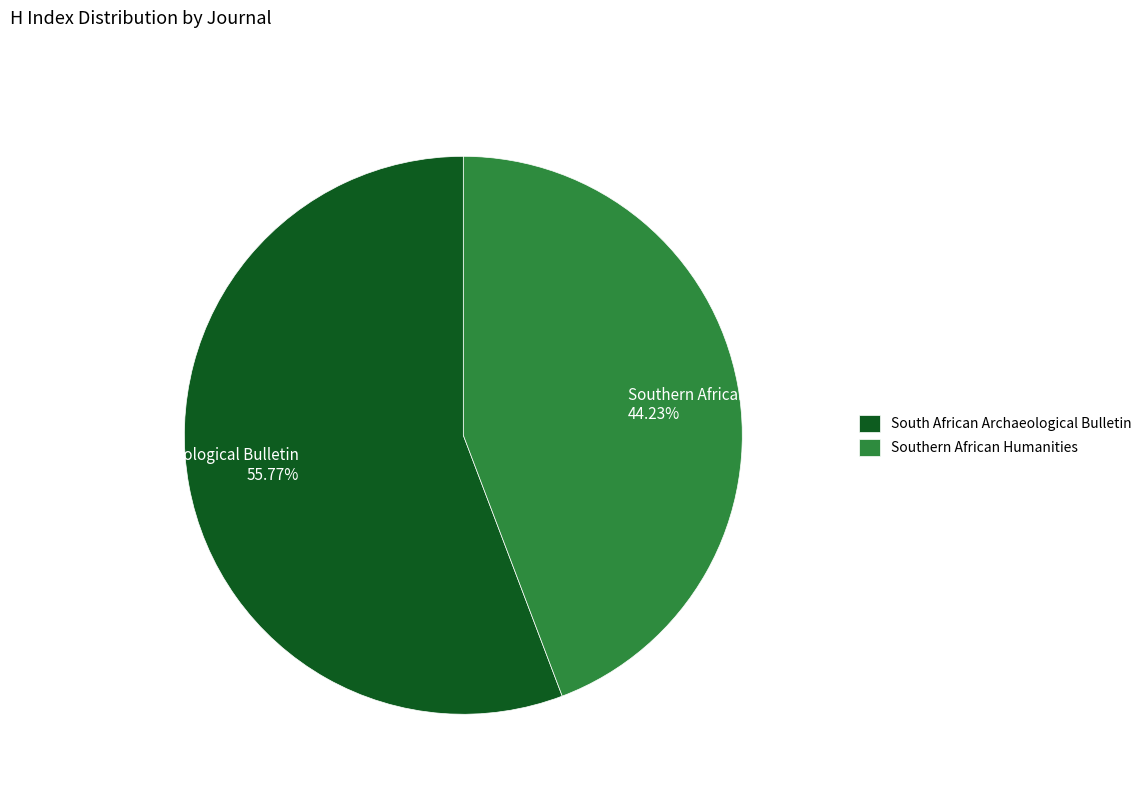

What percentage is the South African Archaeological Bulletin slice, to the nearest percent?

56%